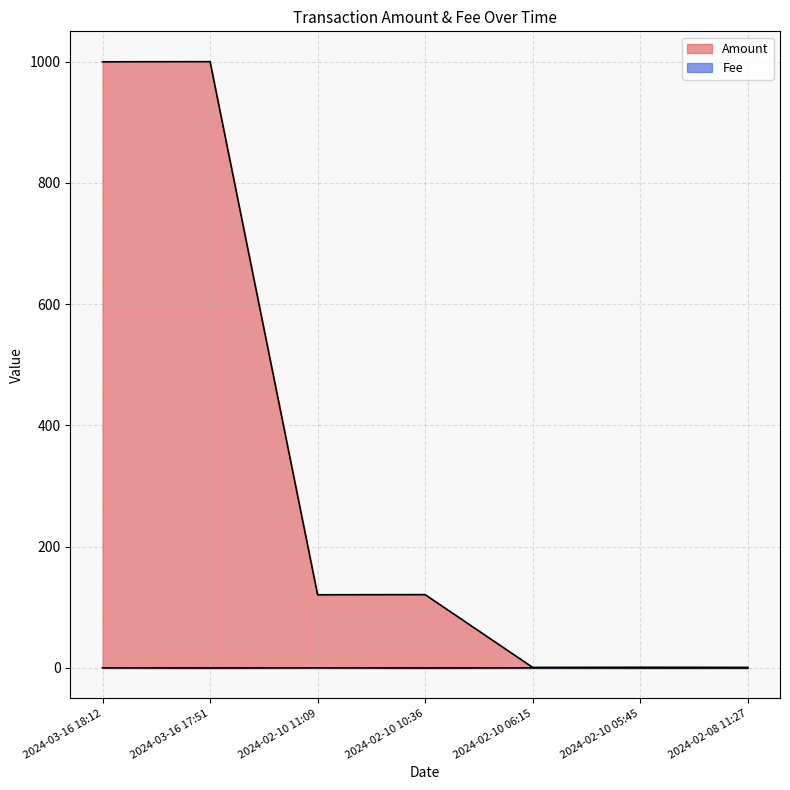

At which category is the sum across all series the highest?

2024-03-16 17:51